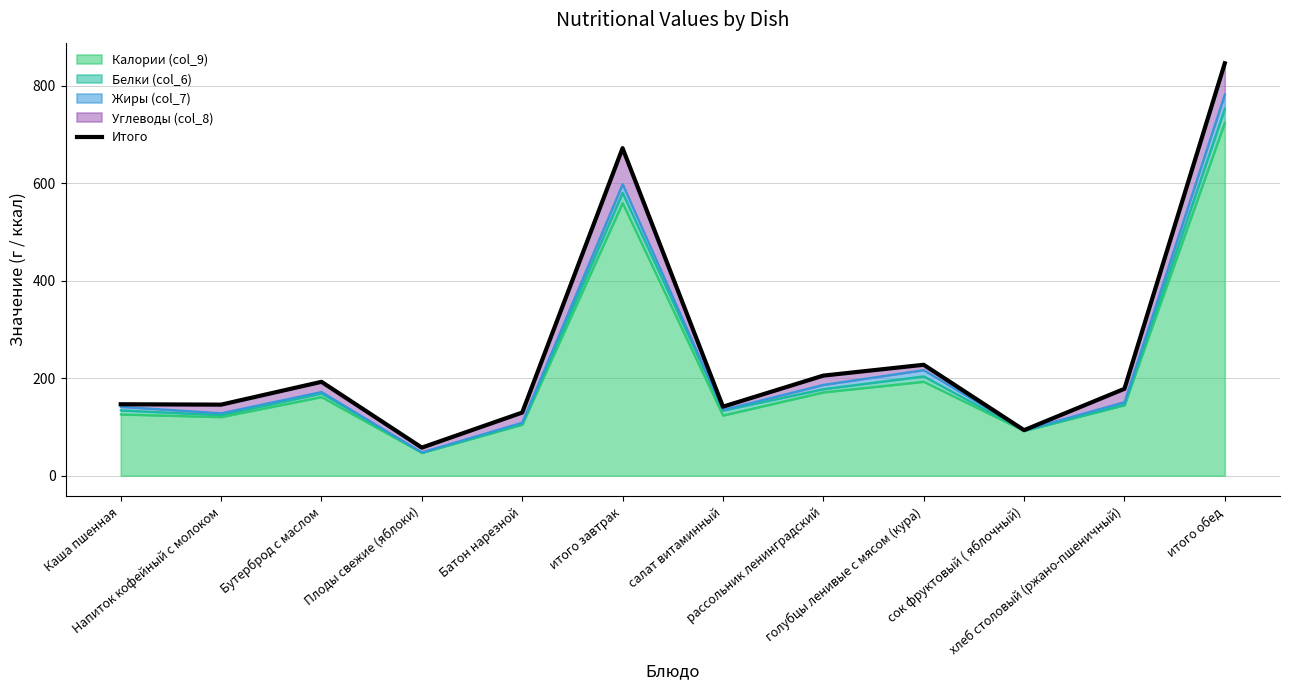

Which label corresponds to the smallest value in the chart?

Плоды свежие (яблоки)